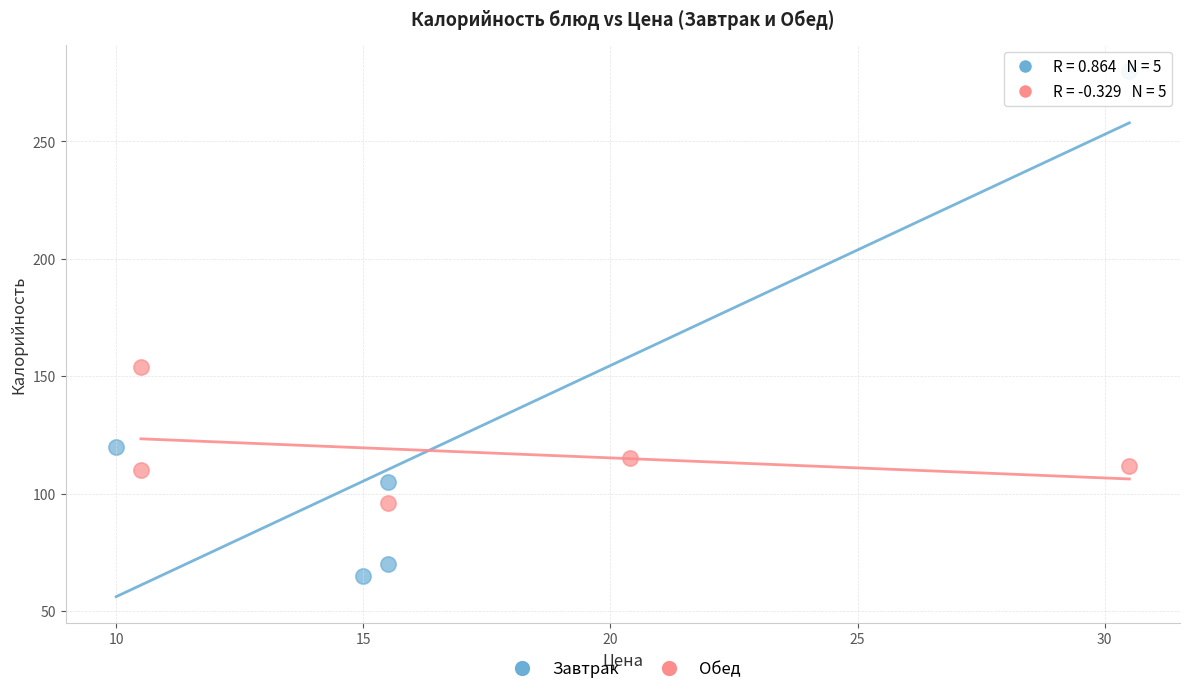

Which series contains the highest Y value?

Завтрак